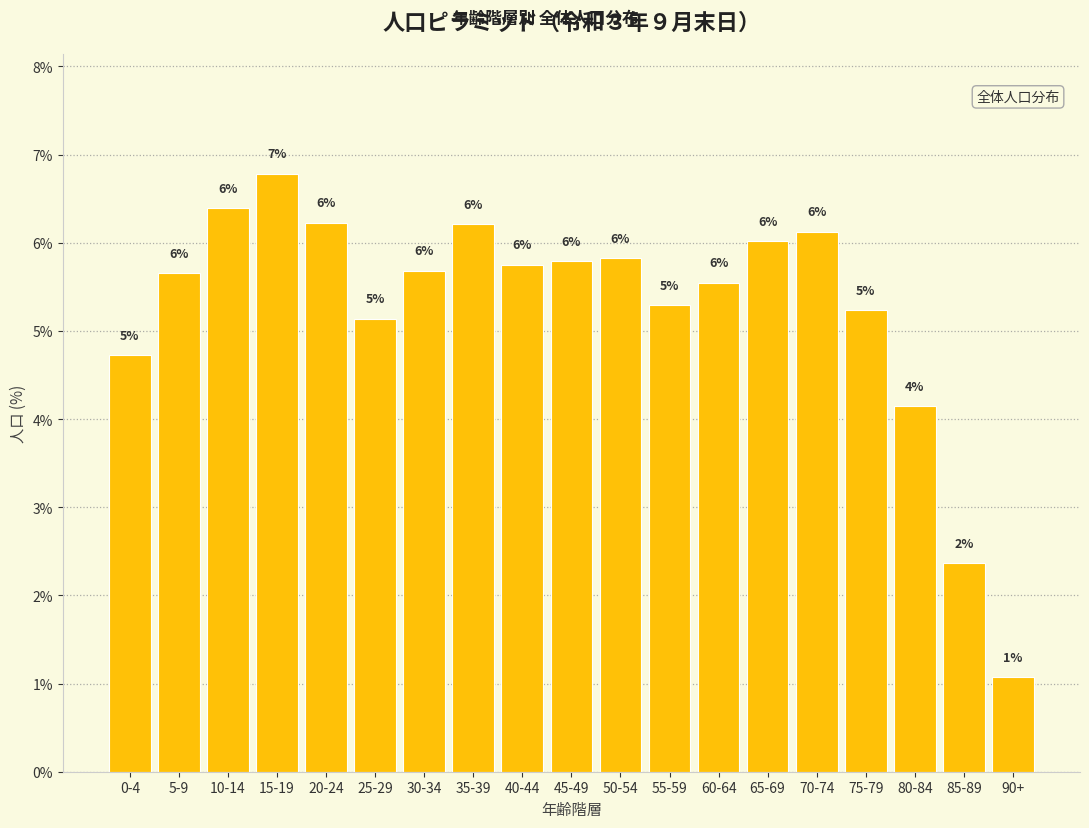

The value at 65-69 is 4.2. True or false?

False